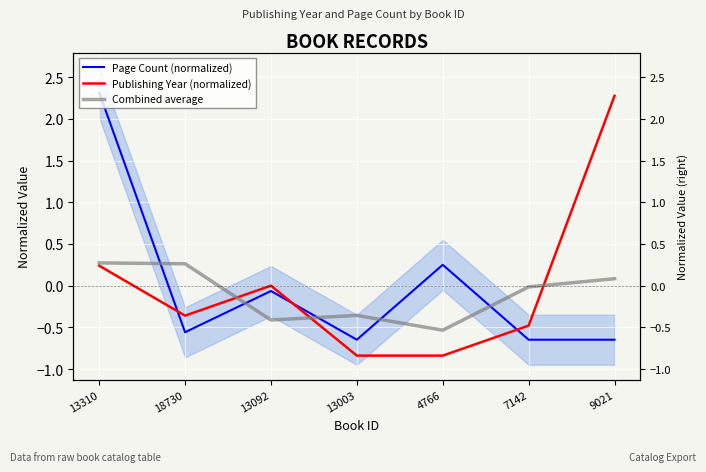

Rank the categories by Combined average value from highest to lowest.

13310, 18730, 9021, 7142, 13003, 13092, 4766